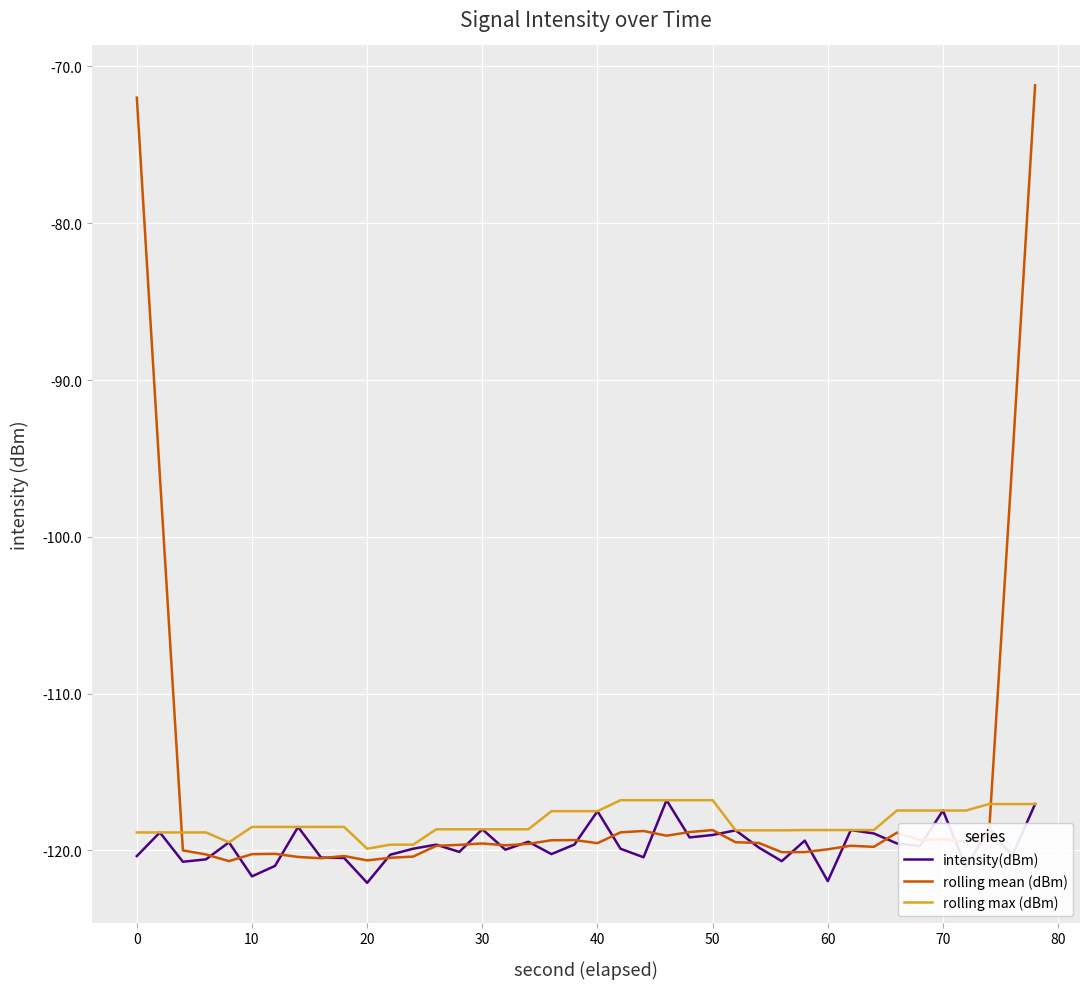

What is the lowest value of the rolling max (dBm) series?

-119.9